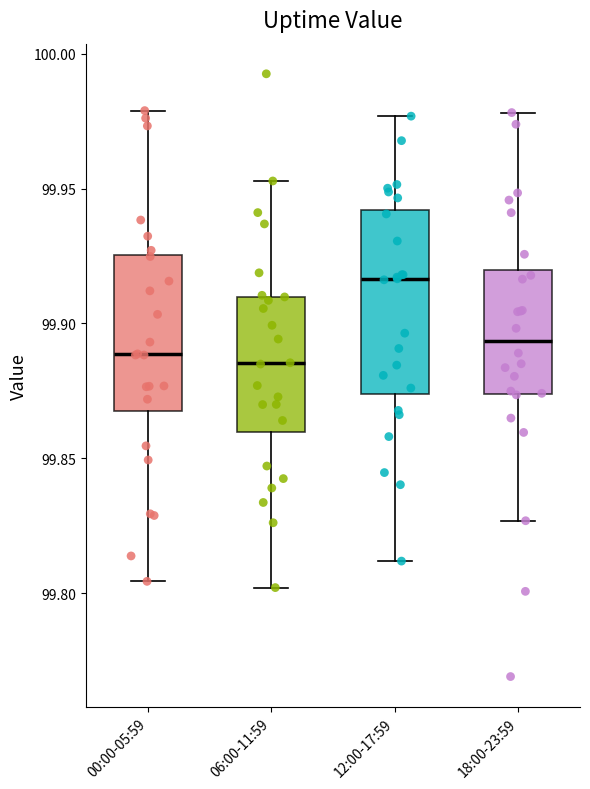

Which box is the tallest, from its lower edge to its upper edge?

12:00-17:59